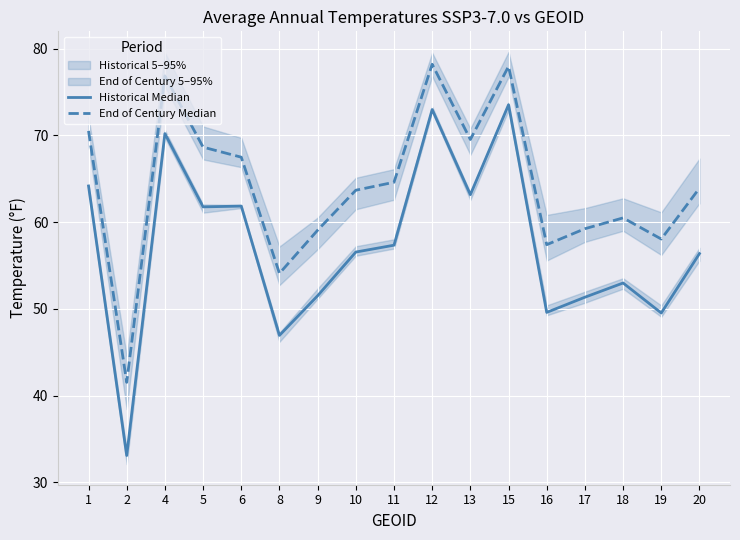

Rank the series by their maximum value, from highest to lowest.

End of Century Median, Historical Median